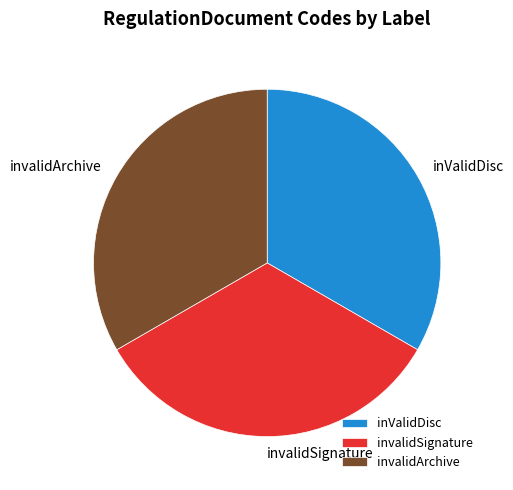

Does any single category account for the majority?

No